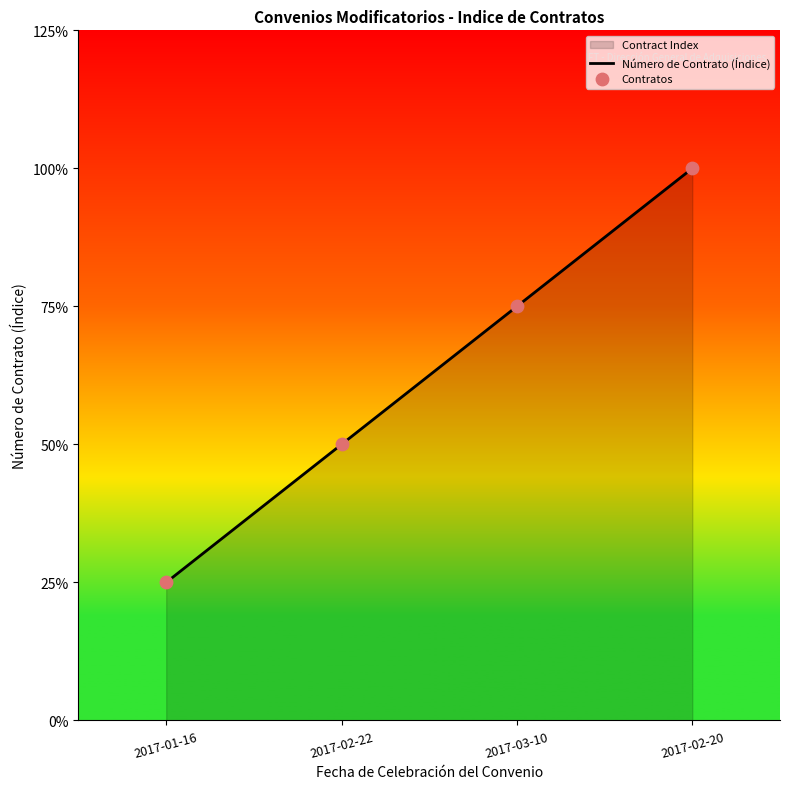

Which series has the largest total across all categories?

Número de Contrato (Índice)